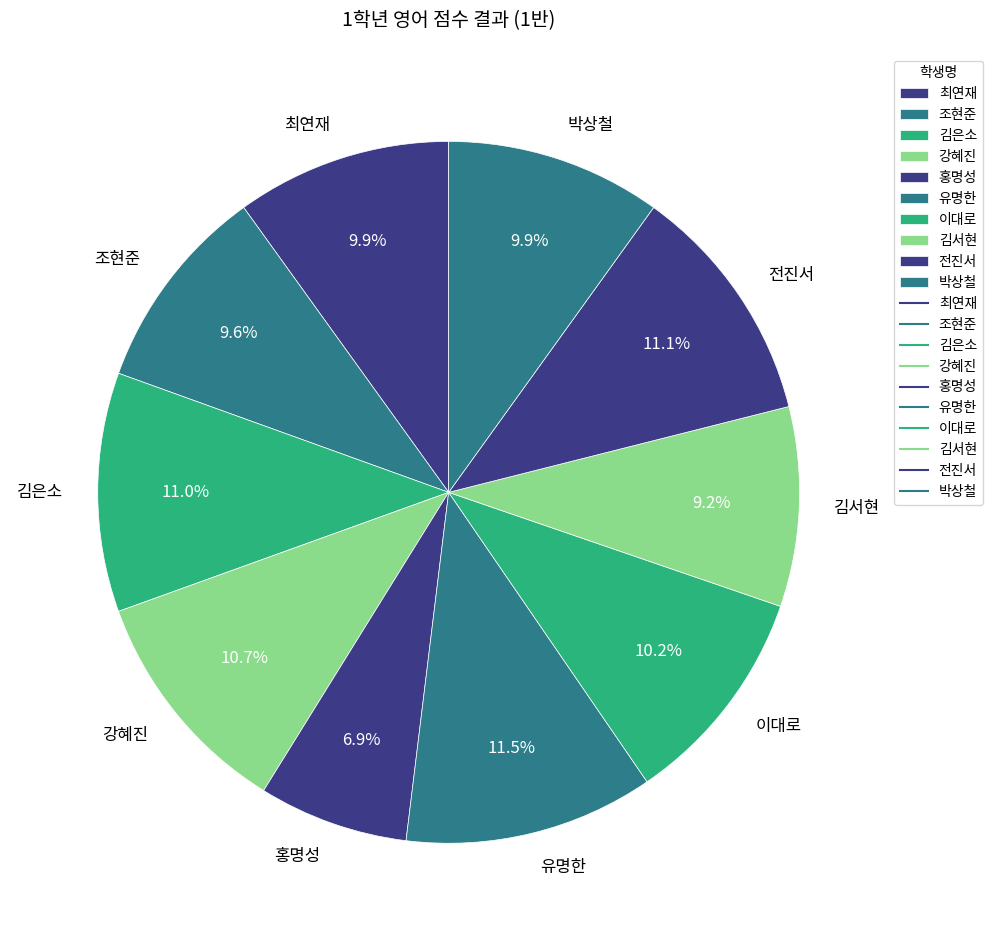

Which category has the smallest portion of the pie?

홍명성